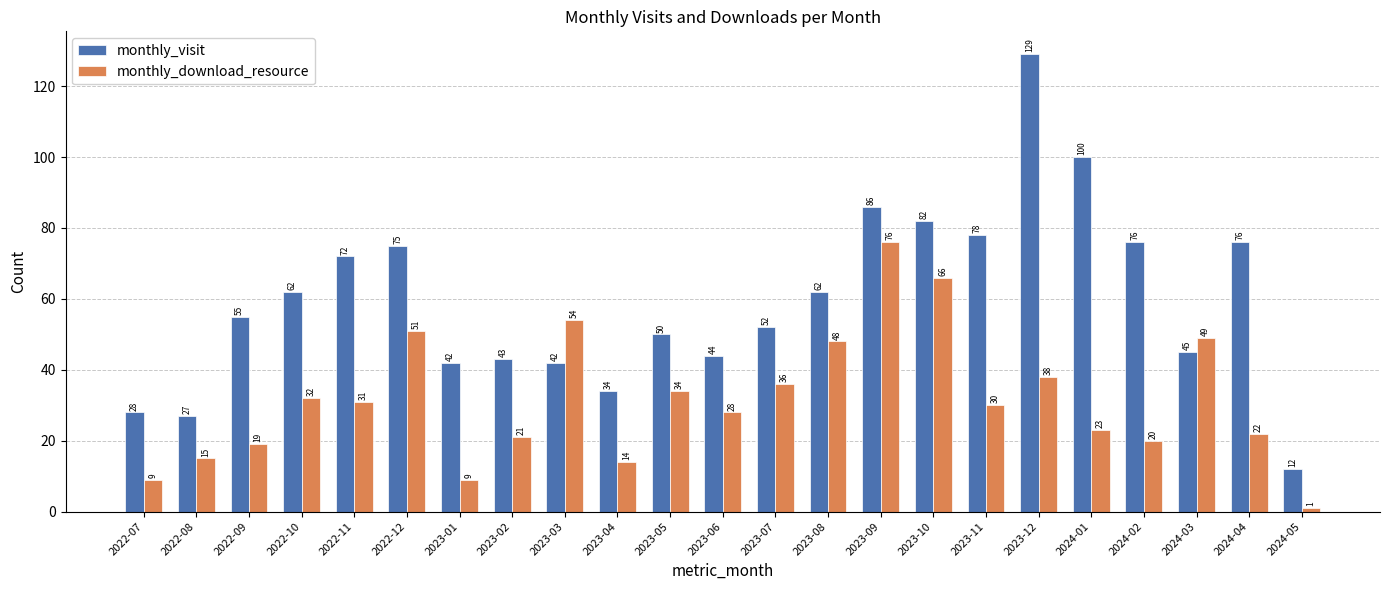

Is it true that monthly_download_resource equals 3 at 2023-04?

False